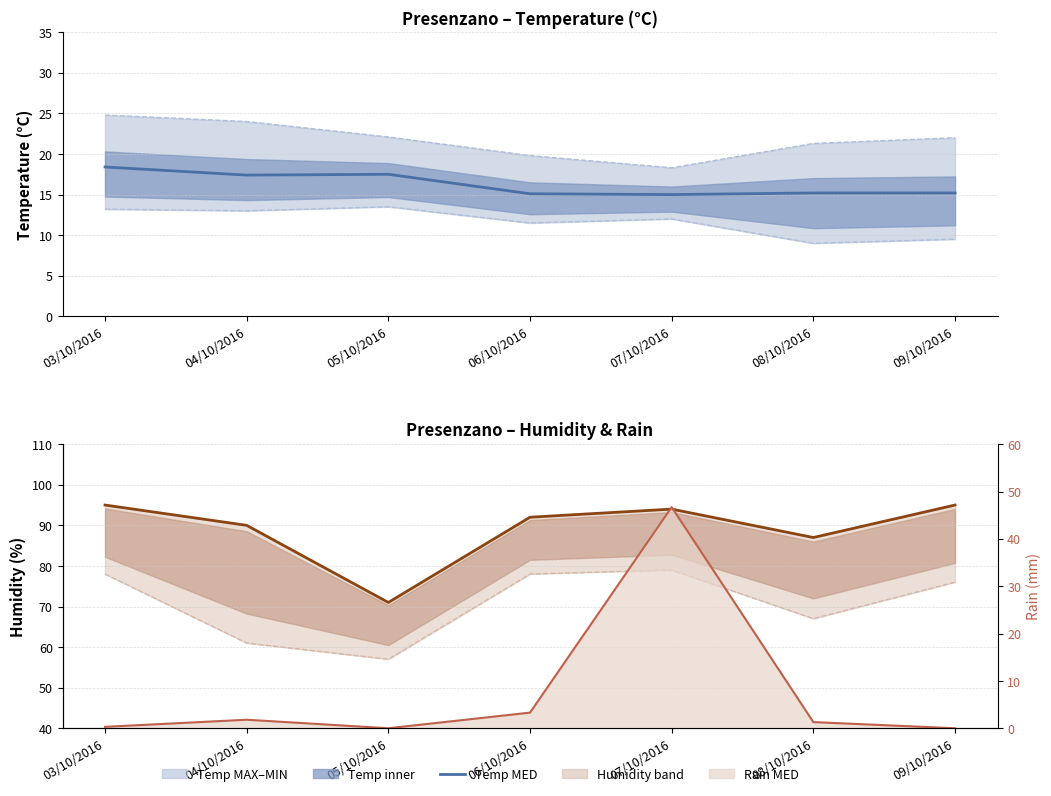

How many distinct data groups are displayed?

6